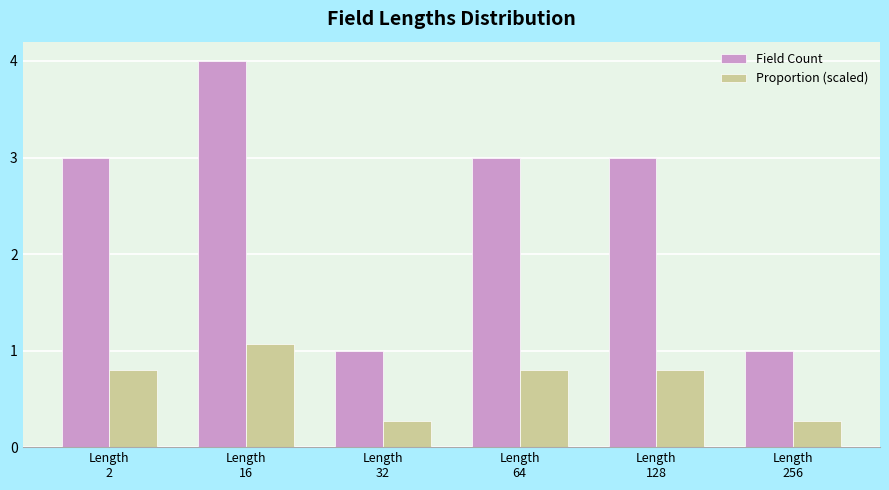

Which series has the widest spread of values?

Field Count